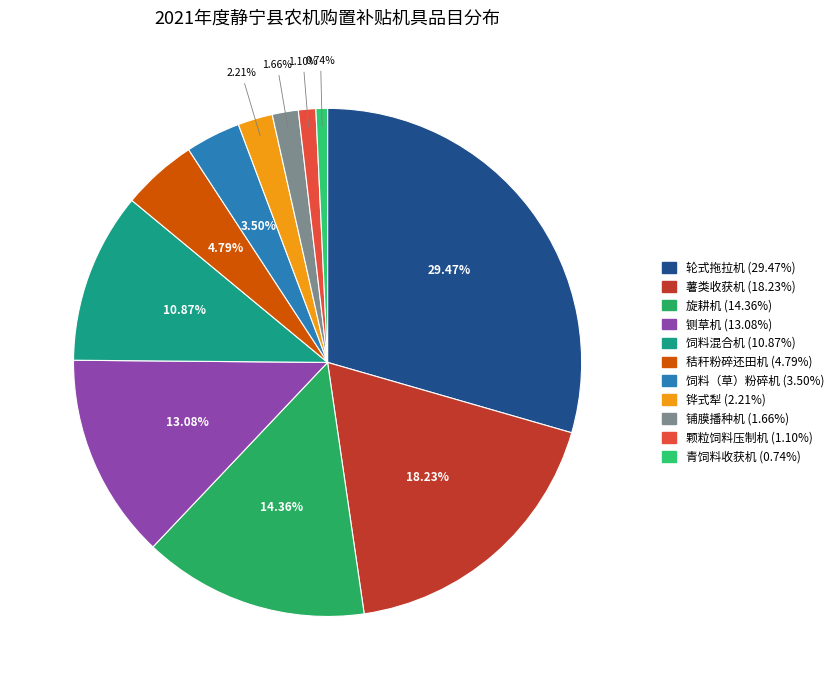

How many slices are in this pie chart?

11